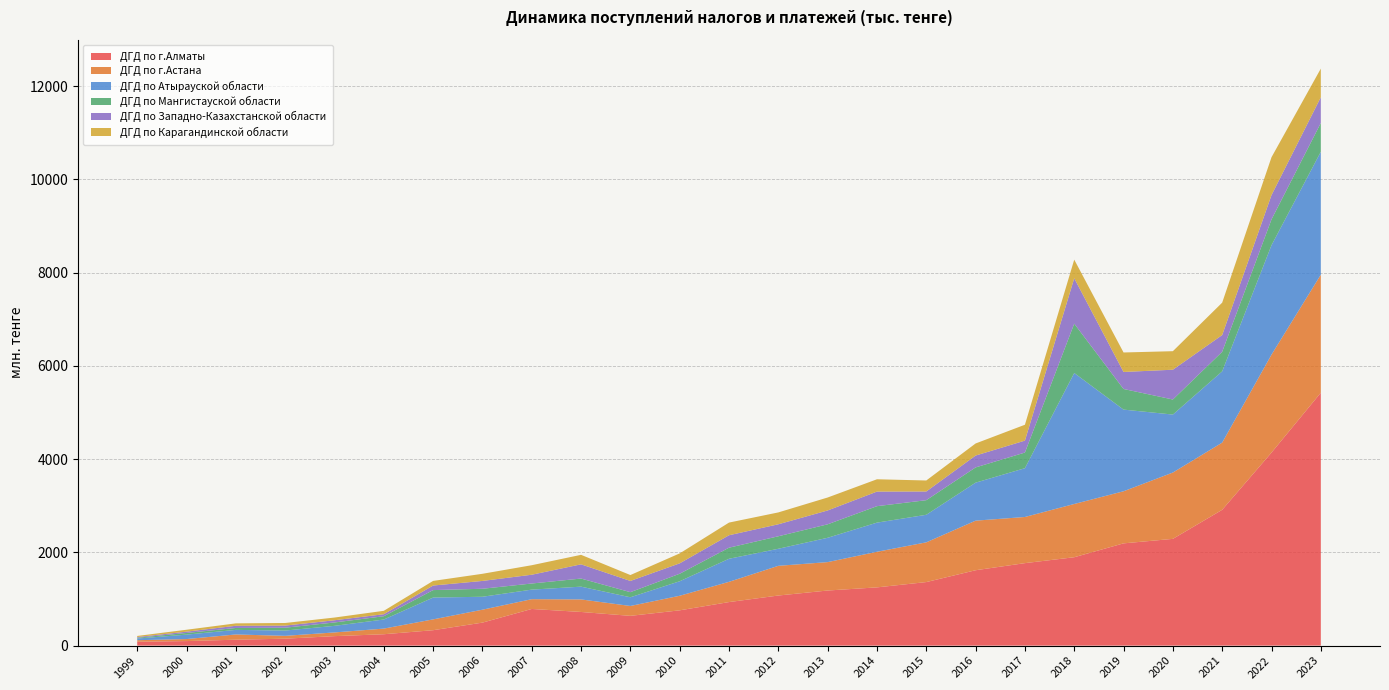

Reading left to right, extract all data points from this chart.

ДГД по г.Алматы: 83633914	97408758	127071986	148845591	203409045	244066646	330788858	493442276	786534607	722026698	638703950	757055810	934161600	1074718189	1182021513	1249415617	1363110952	1617097833	1769472113	1896070642	2193537395	2290049006	2913443806	4141163903	5425480263
ДГД по г.Астана: 32446322	43305554	112370653	60958943	79409821	121023892	232041198	277101546	209616096	268922582	211801721	312465755	434144750	637131767	609367745	763426183	852366106	1063554420	989990786	1142200640	1117505471	1422910239	1441361207	2100755737	2531594422
ДГД по Атырауской области: 35739792	95207211	98134419	113644561	141364980	194812378	468054632	277698878	205129698	274062436	186614179	311414107	494759540	365973122	521972510	625691927	591229002	815163037	1046586515	2809901972	1751935449	1243520012	1528845973	2347953790	2637672873
ДГД по Мангистауской области: 16741798	35508233	40938417	60679919	72419796	70413051	160237802	171348243	131116570	173544177	109658282	161055707	237714809	267943688	288952211	353050670	313236762	326834859	335576016	1058476720	442510930	323120347	420185729	553053613	617142920
ДГД по Западно-Казахстанской области: 15239527	28219427	47025350	45410842	47502698	43181094	97809645	167914929	188314589	305114253	240605770	222978200	266858915	257141089	297096888	312598242	186320079	254272032	256154162	973606629	364793914	639034658	358298165	521192007	551859476
ДГД по Карагандинской области: 23674450	40892594	51823225	55921441	58028996	73047648	99074445	153189226	204027249	204043191	126596921	213420560	271827914	254531590	277948453	264300011	236118909	259435943	340384877	399620554	418066424	397360483	695327725	812683921	614821245